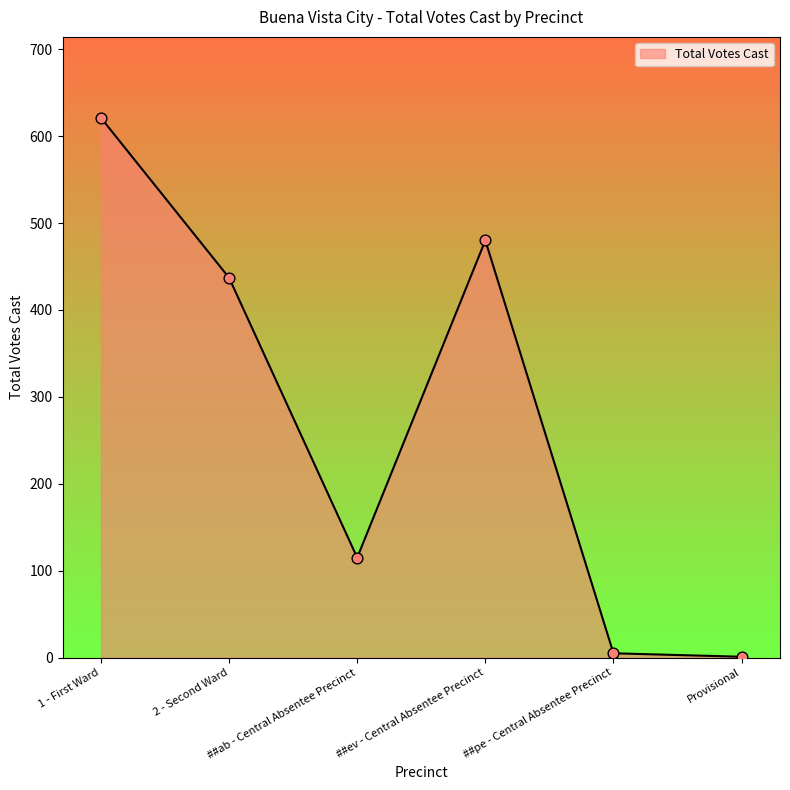

Between ##pe - Central Absentee Precinct and 2 - Second Ward, which is larger?

2 - Second Ward